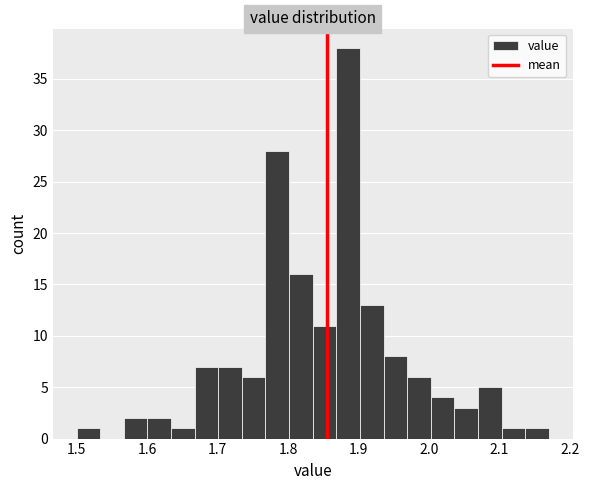

Around what value on the x-axis is the tallest bar? Give the approximate position of its centre, as read against the axis.

1.89